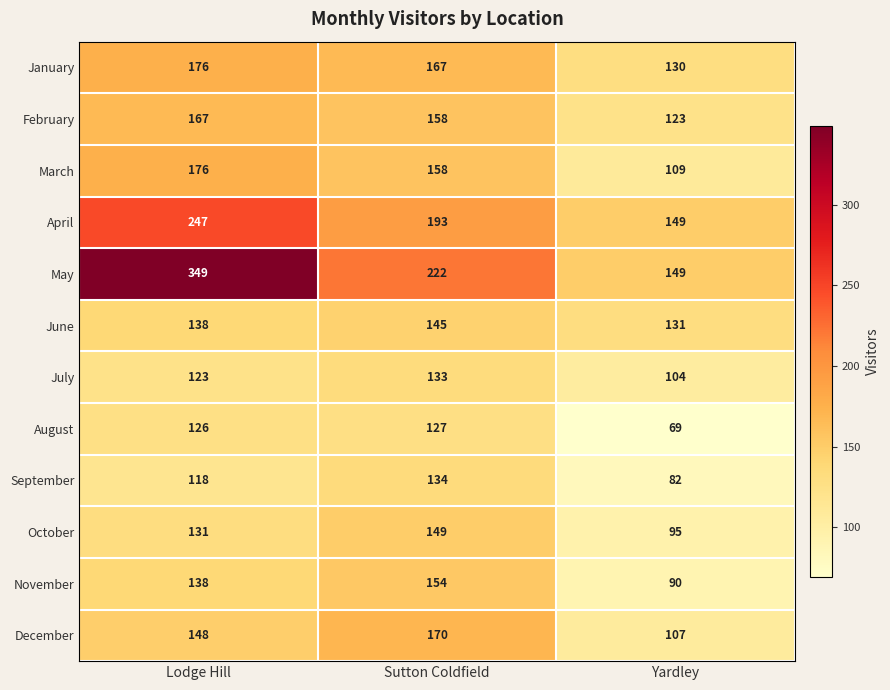

What is the difference between the maximum and minimum values in the July series?

29